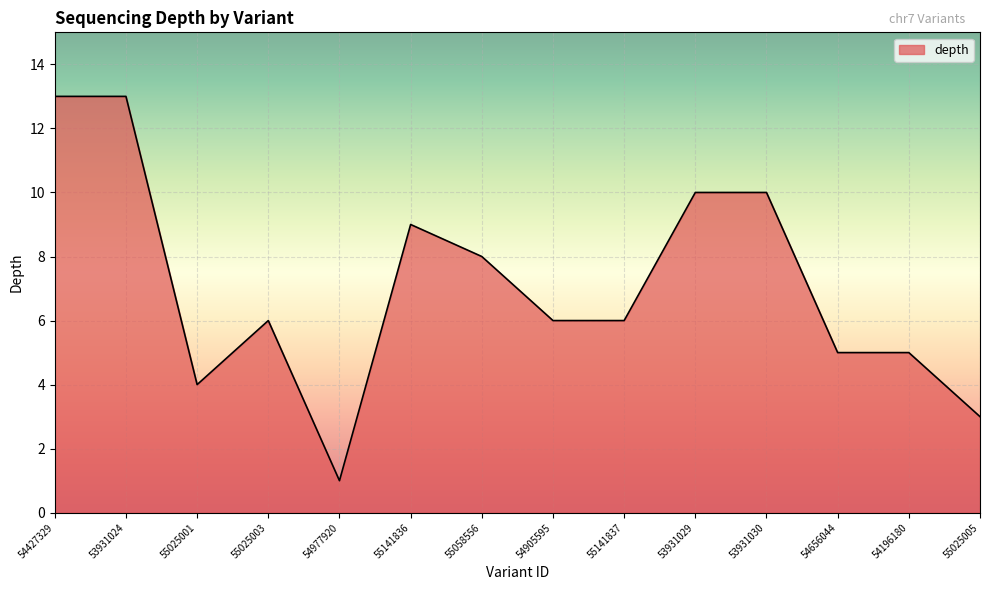

What is the difference between the values at 53931030 and 55025003?

4